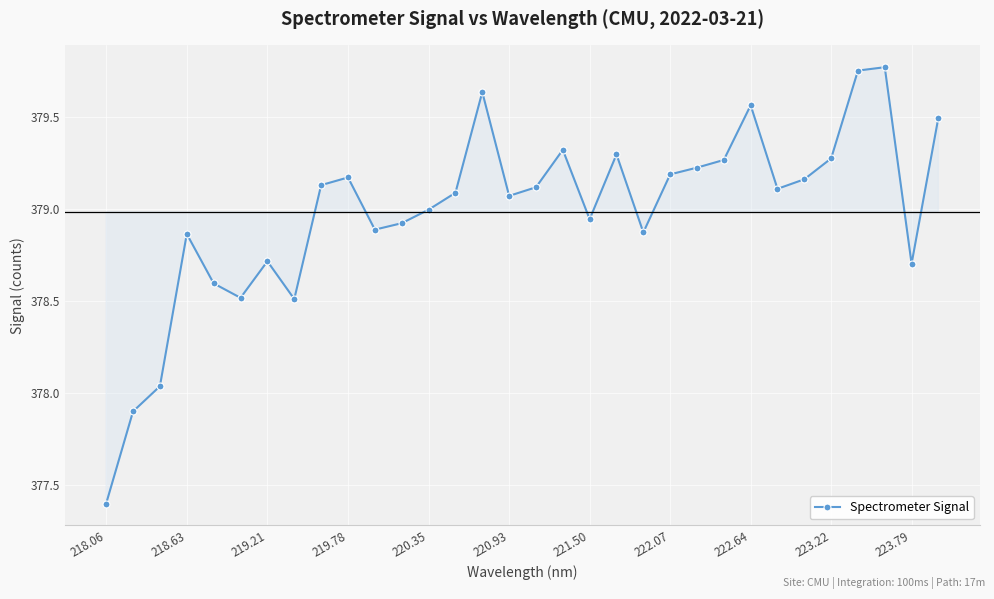

True or false: the data has more than 0 interior local peaks.

True